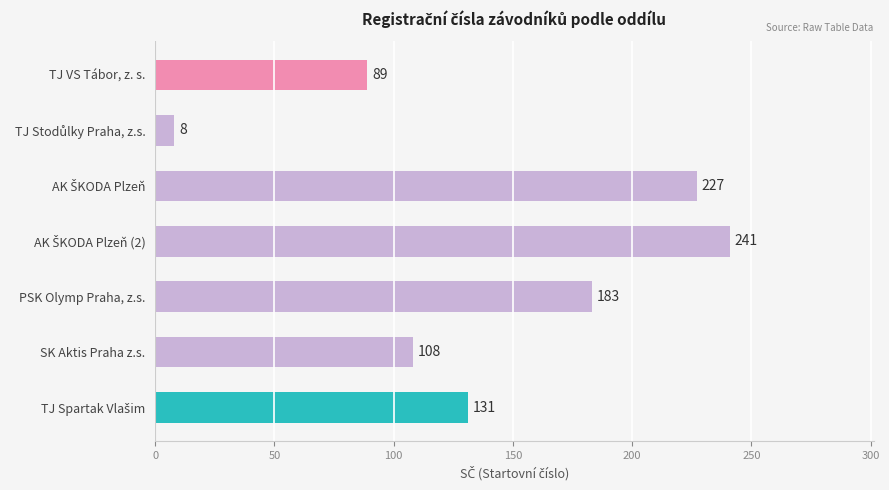

What is the smallest value displayed?

8